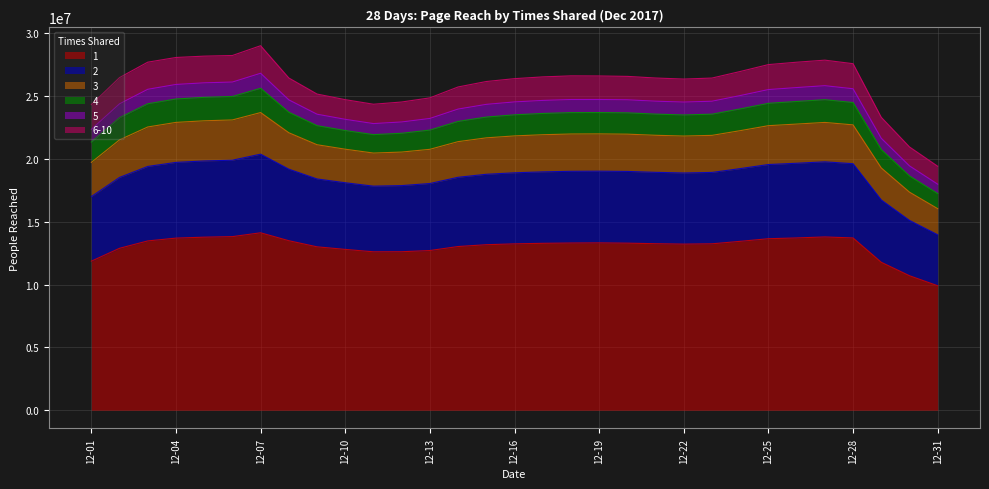

What is the total value across all series at 12-13?

24849477